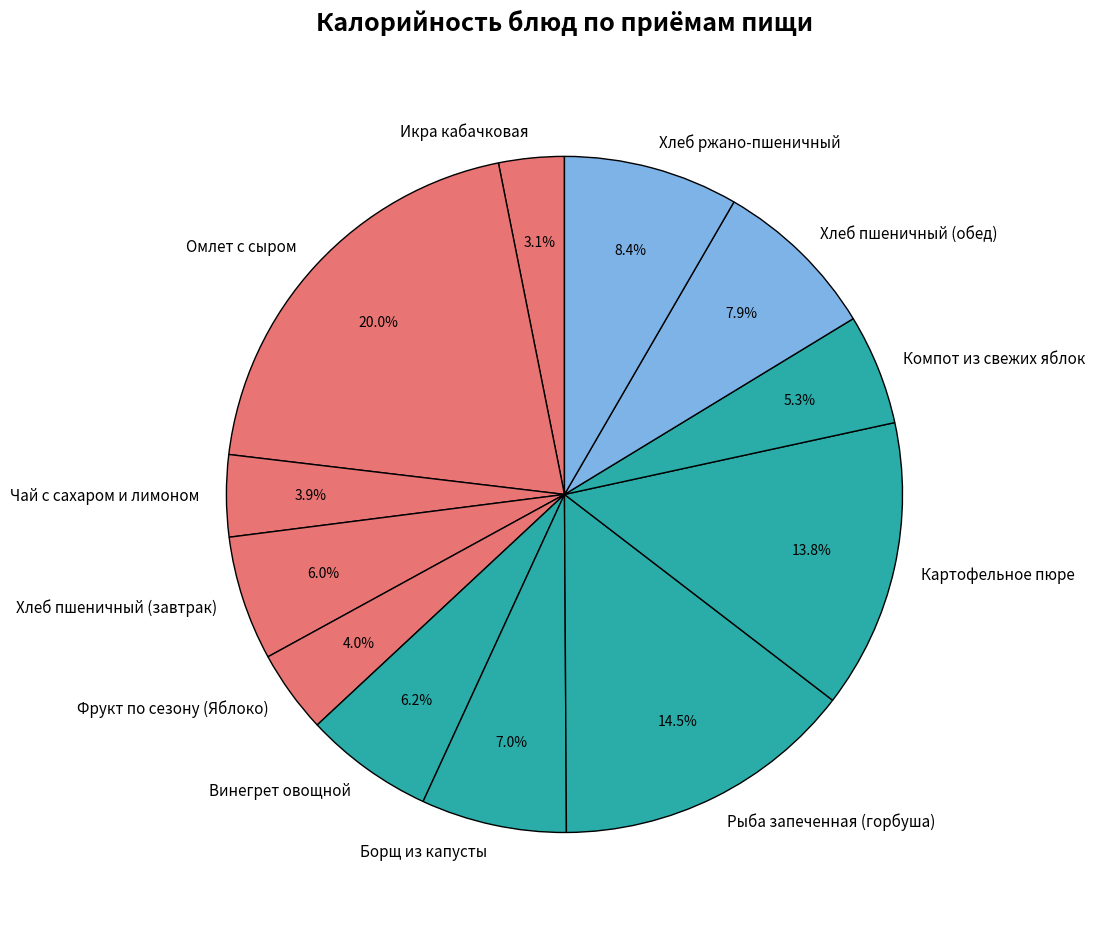

To the nearest percent, what is the difference between the largest and smallest slice percentages?

17%